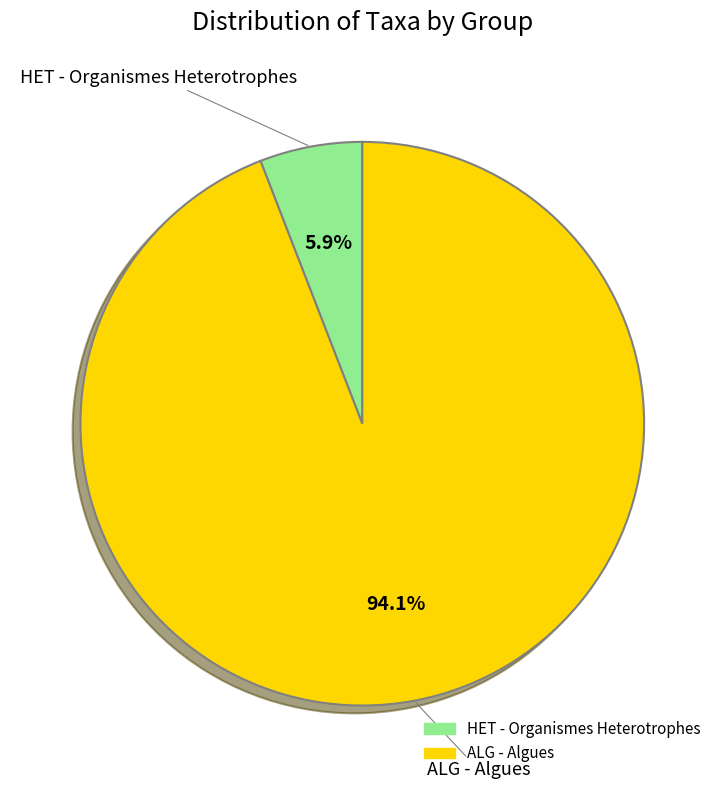

Is there any slice that represents more than half of the pie?

Yes